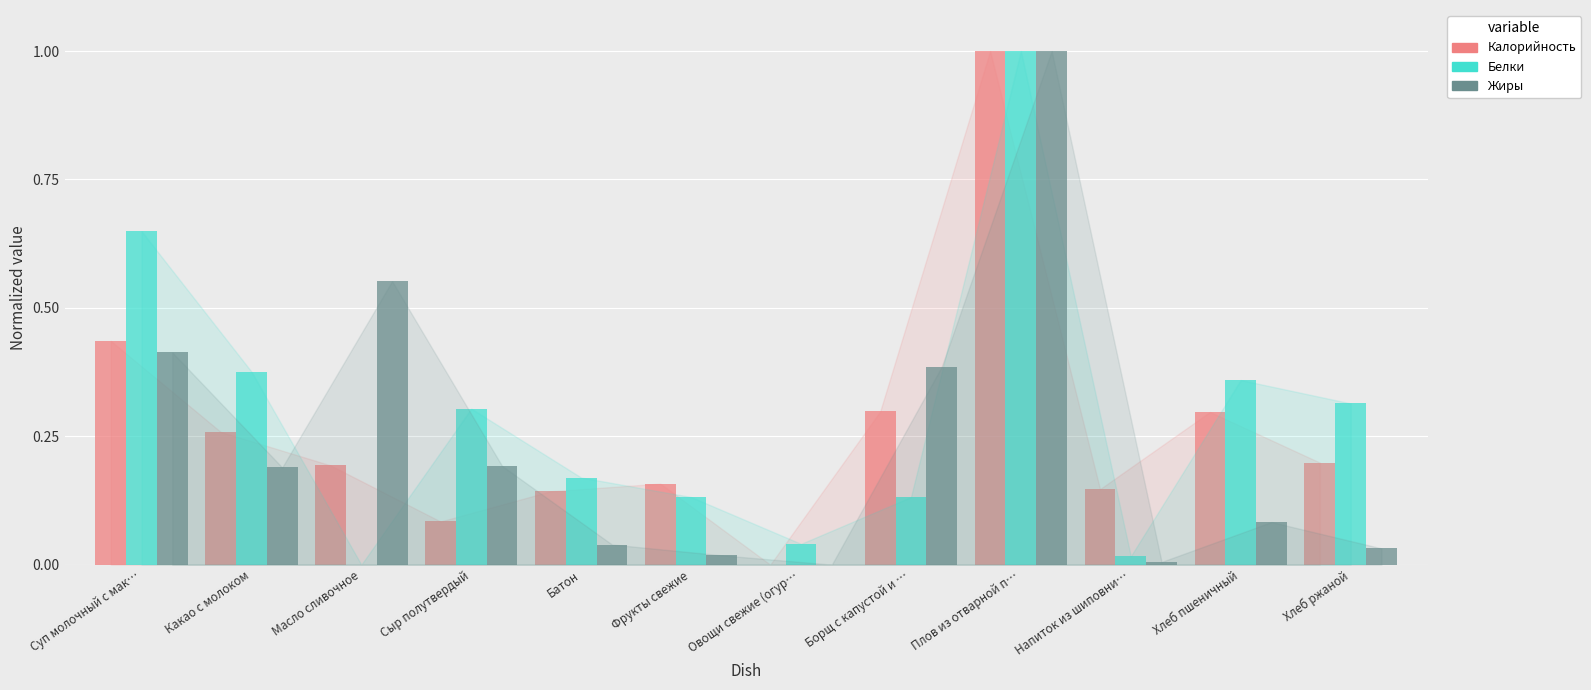

Between Батон and Фрукты свежие, which series saw the biggest shift?

Белки